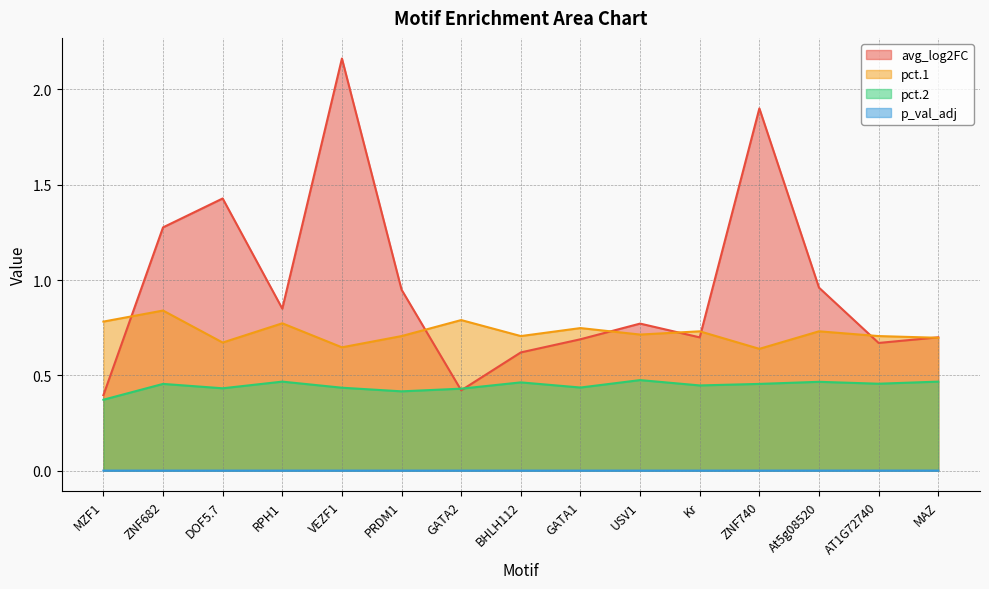

Reading right to left, list all the values displayed in this chart.

avg_log2FC: 0.7	0.7	1.0	1.9	0.7	0.8	0.7	0.6	0.4	0.9	2.2	0.8	1.4	1.3	0.4
pct.1: 0.7	0.7	0.7	0.6	0.7	0.7	0.7	0.7	0.8	0.7	0.6	0.8	0.7	0.8	0.8
pct.2: 0.5	0.5	0.5	0.5	0.4	0.5	0.4	0.5	0.4	0.4	0.4	0.5	0.4	0.5	0.4
p_val_adj: 0.0	0.0	0.0	0.0	0.0	0.0	0.0	0.0	0.0	0.0	0.0	0.0	0.0	0.0	0.0